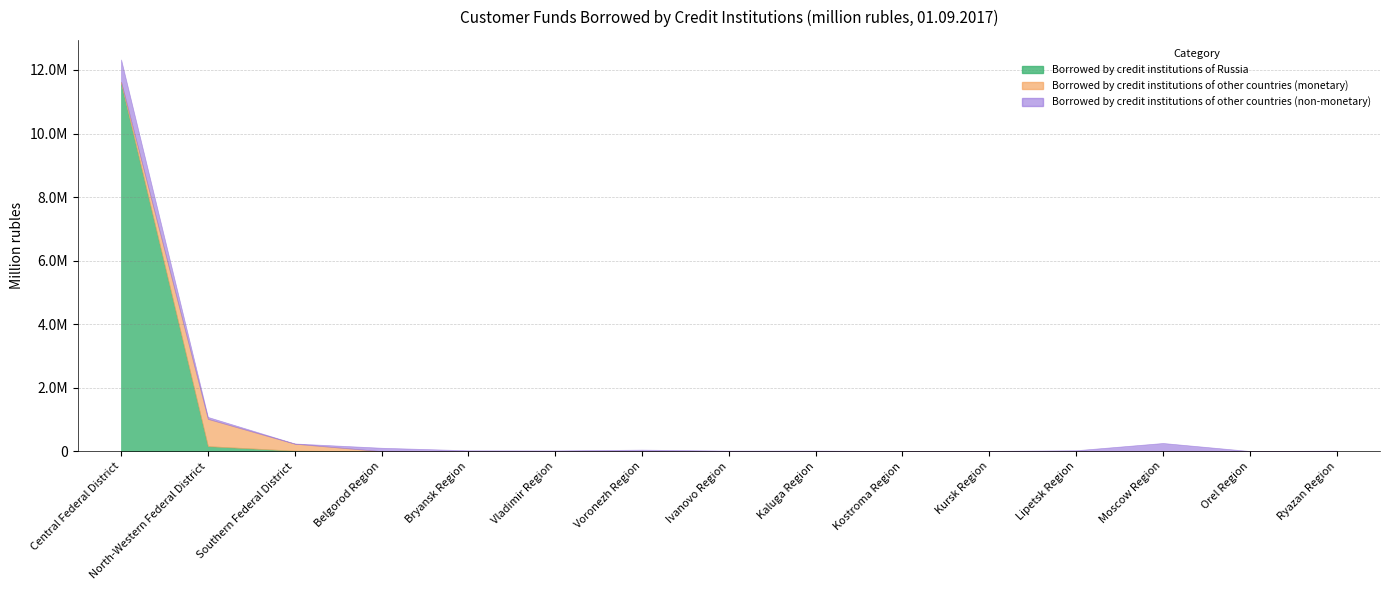

What is the label of the 9th point from the right?

Voronezh Region